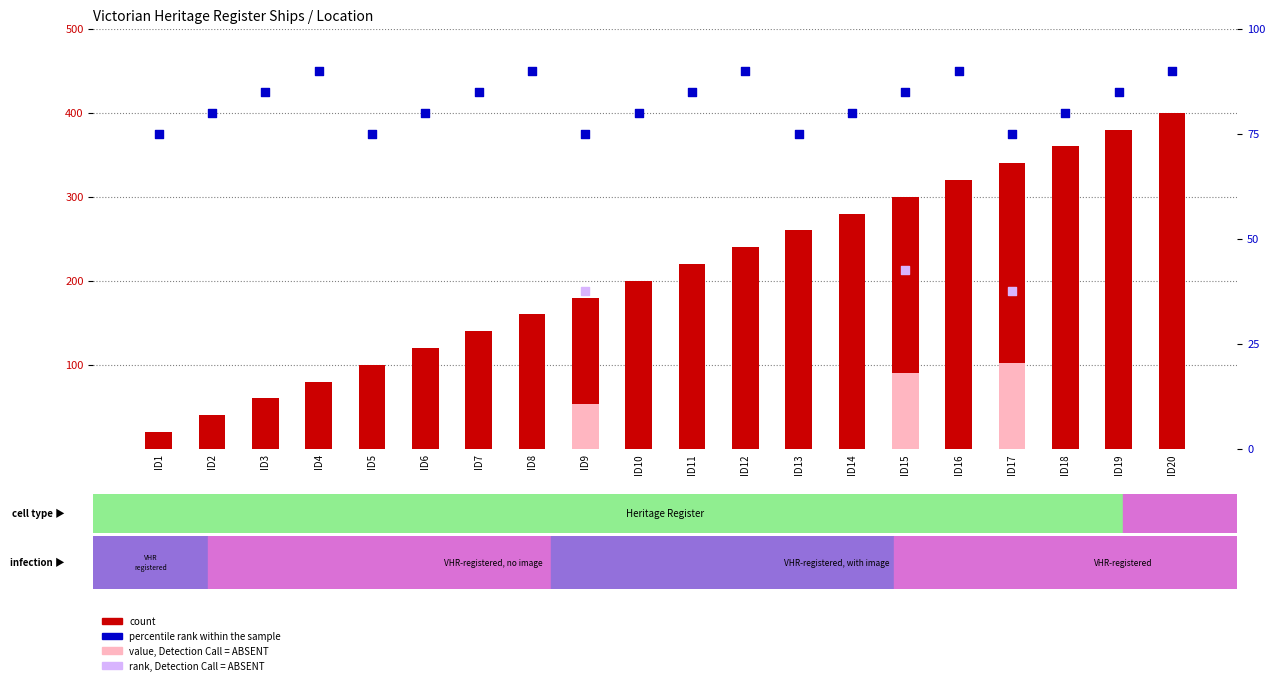

Which series has the largest Y range (max minus min)?

count